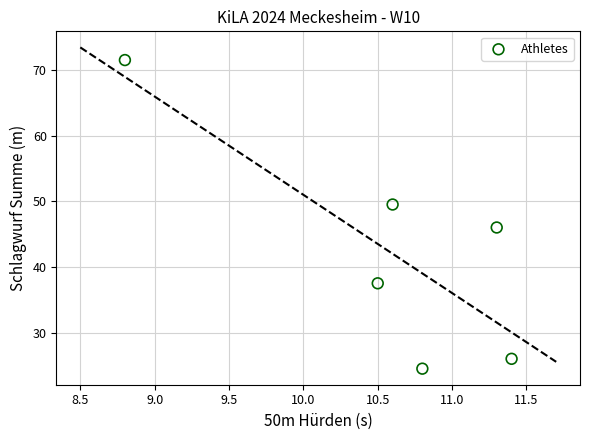

What is the range of Y values (max minus min)?

47.0